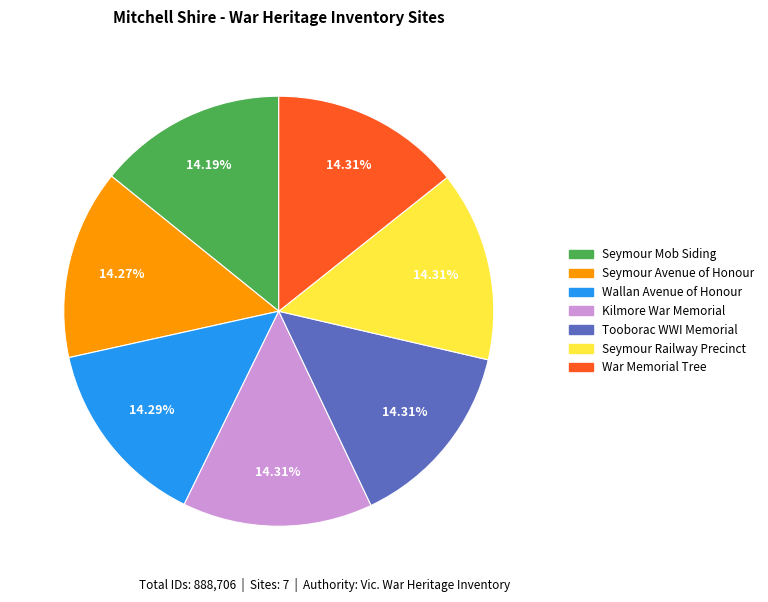

Is it true that Wallan Avenue of Honour is 14% of the pie?

True